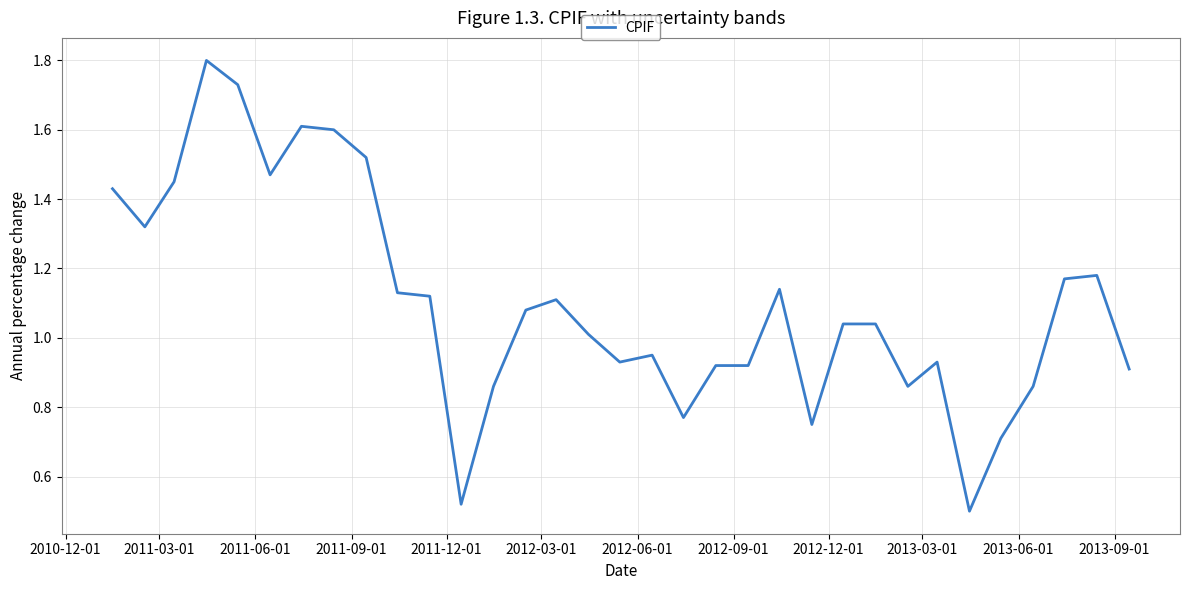

What is the greatest value displayed?

1.8